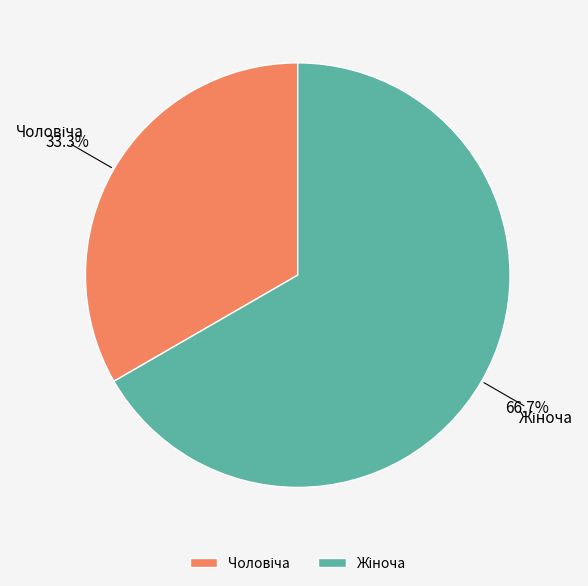

Is there a majority slice in this chart?

Yes